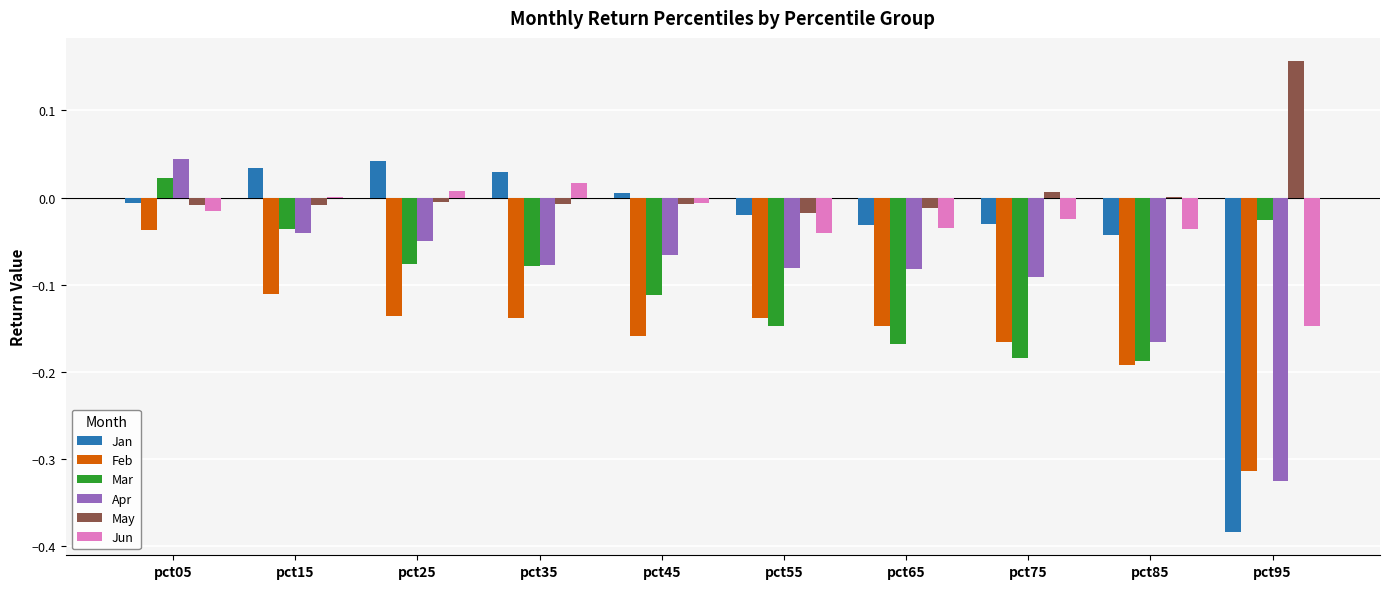

Is the value of Jan at pct75 greater than the value of Mar at pct25?

Yes